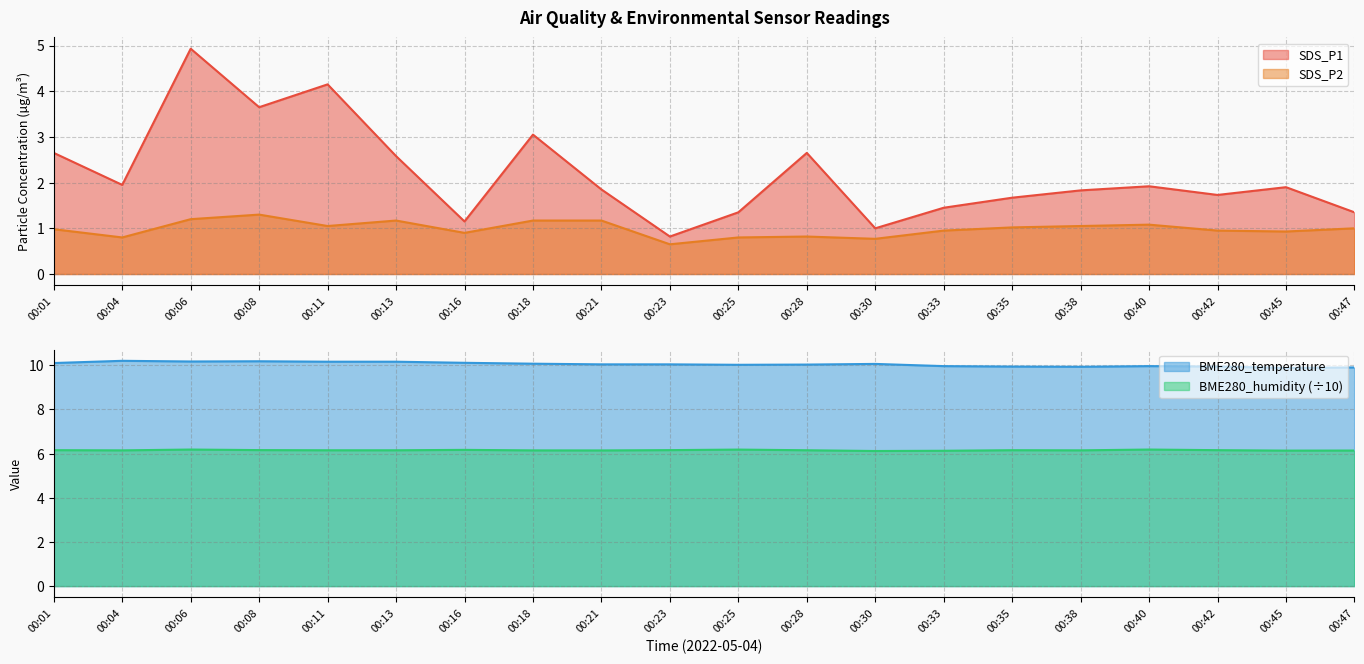

Rank the categories by SDS_P2 value from lowest to highest.

00:23, 00:30, 00:04, 00:25, 00:28, 00:16, 00:45, 00:33, 00:42, 00:01, 00:47, 00:35, 00:11, 00:38, 00:40, 00:13, 00:18, 00:21, 00:06, 00:08